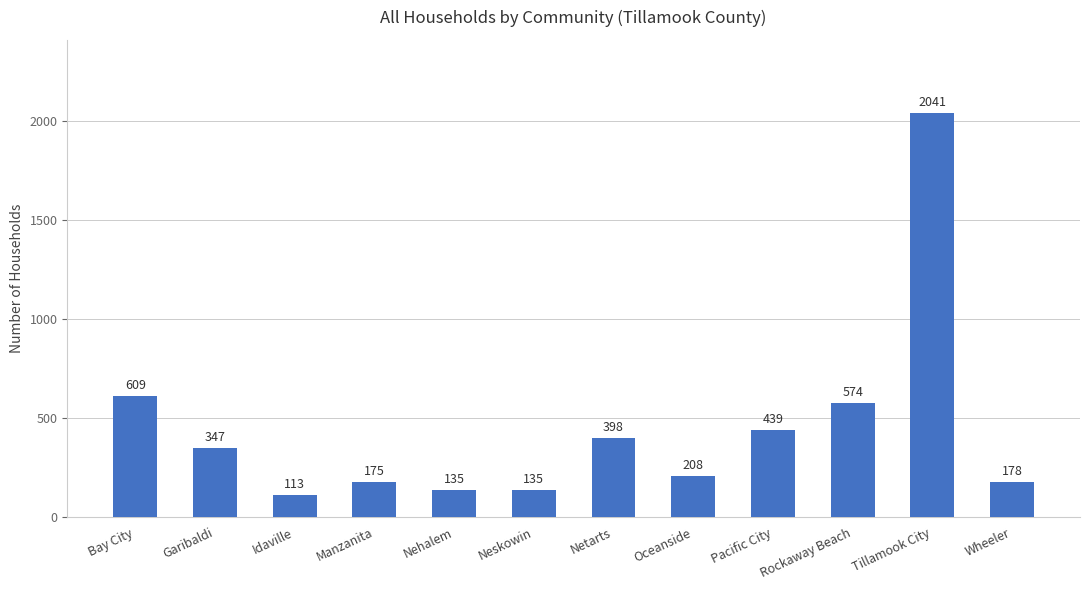

Read the value at Nehalem, to the nearest 100.

100